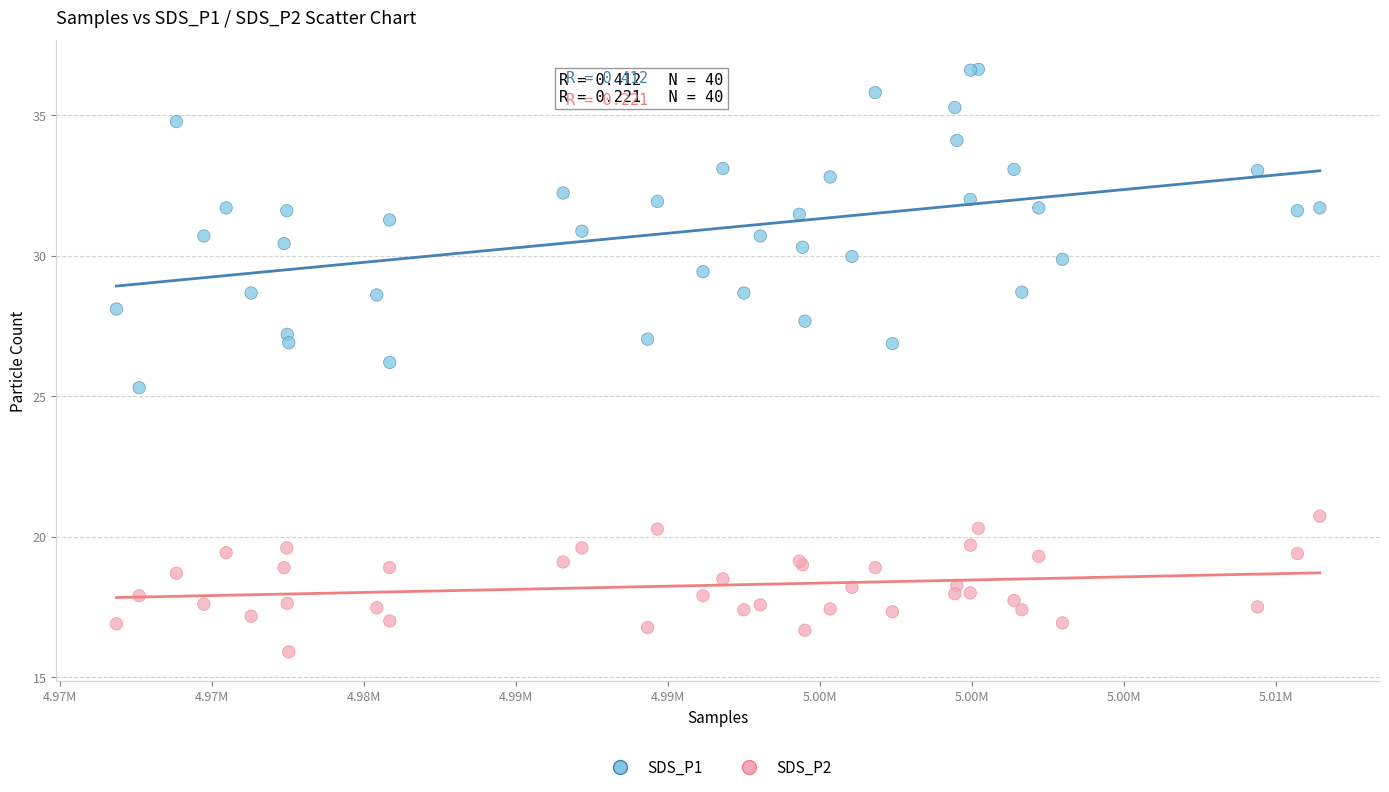

Which series contains the lowest Y value?

SDS_P2